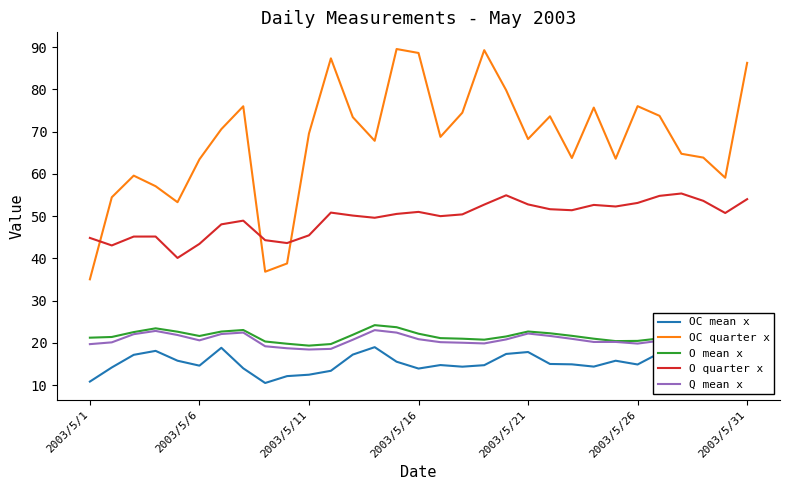

What is the difference between the second highest and minimum values in the OC quarter x series?

54.2